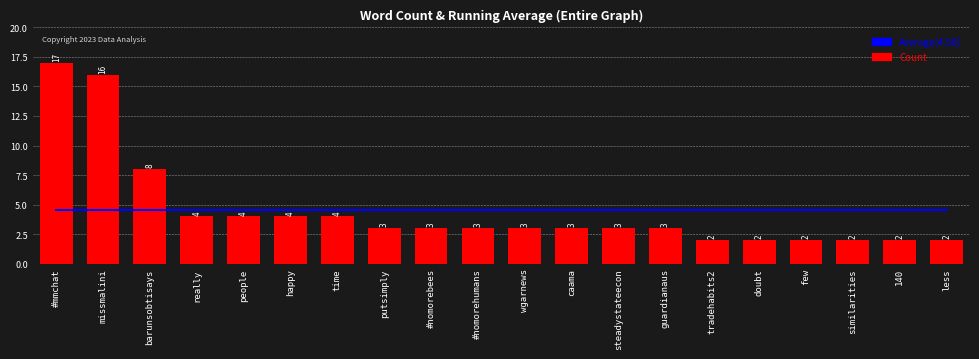

Is it true that Average (4.50) equals 4.5 at really?

True